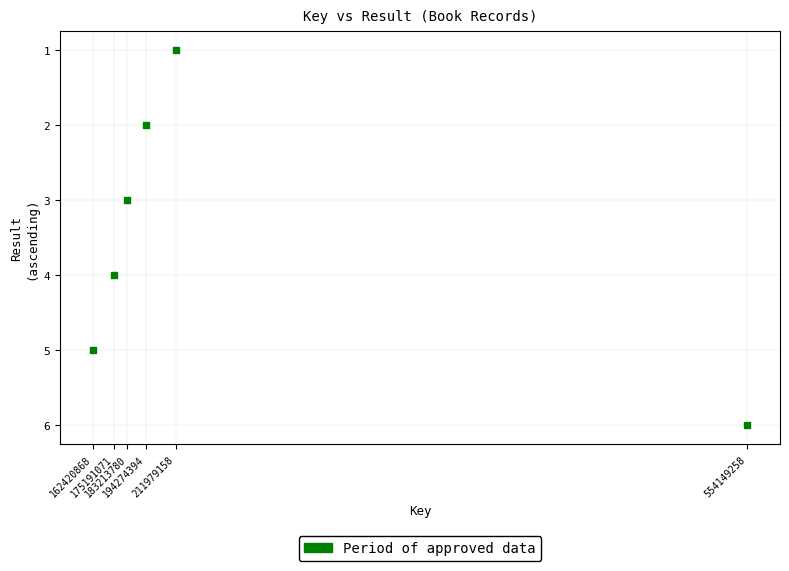

What is the average X value?

246871422